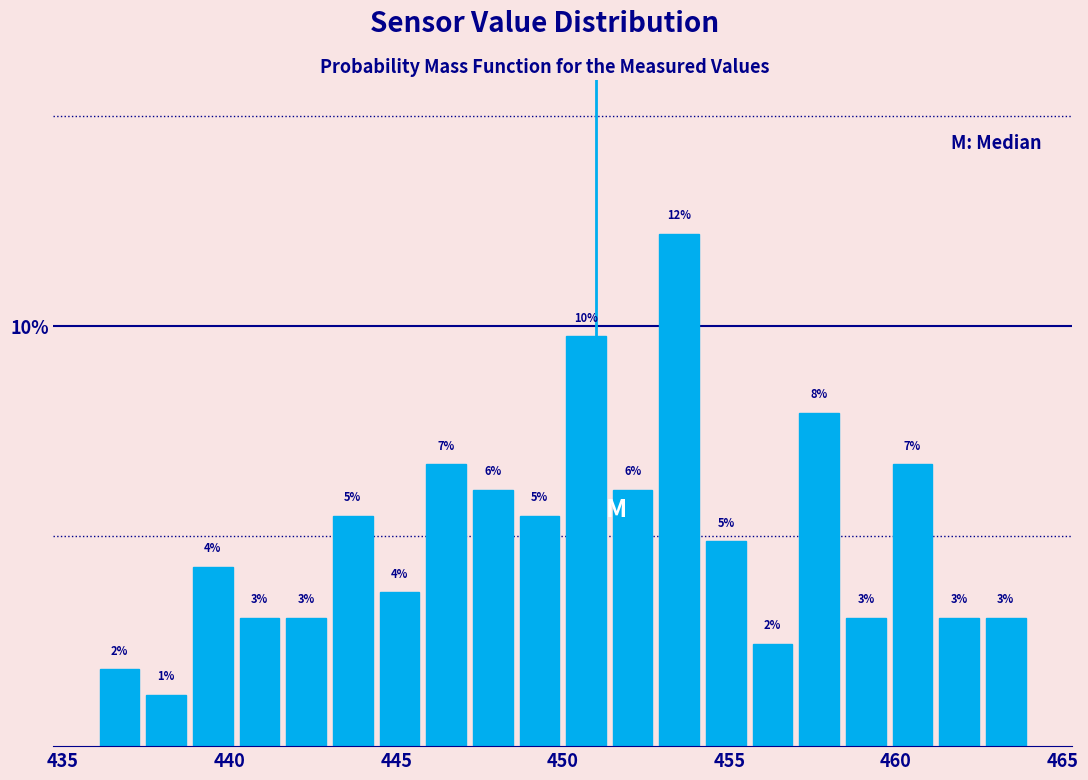

Read against the x-axis, roughly where is the centre of the tallest bar?

453.5